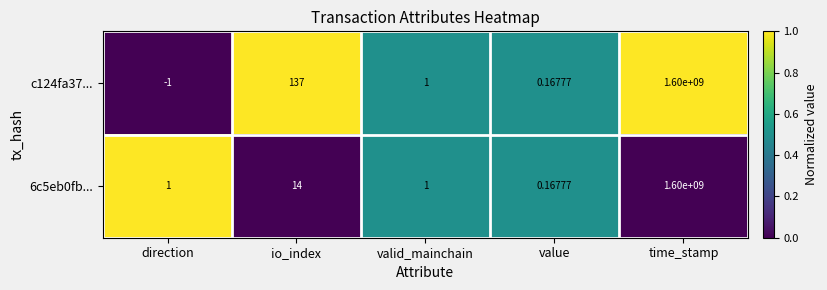

What is the greatest value displayed?

1600000000.0